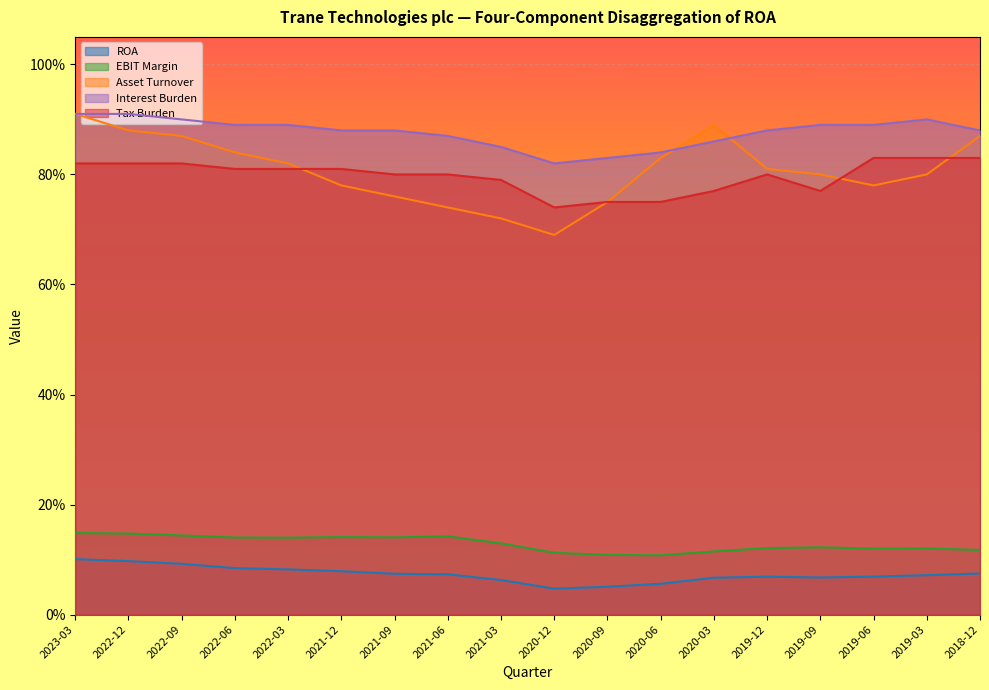

Between 2020-12 and 2021-12, which is larger?

2021-12